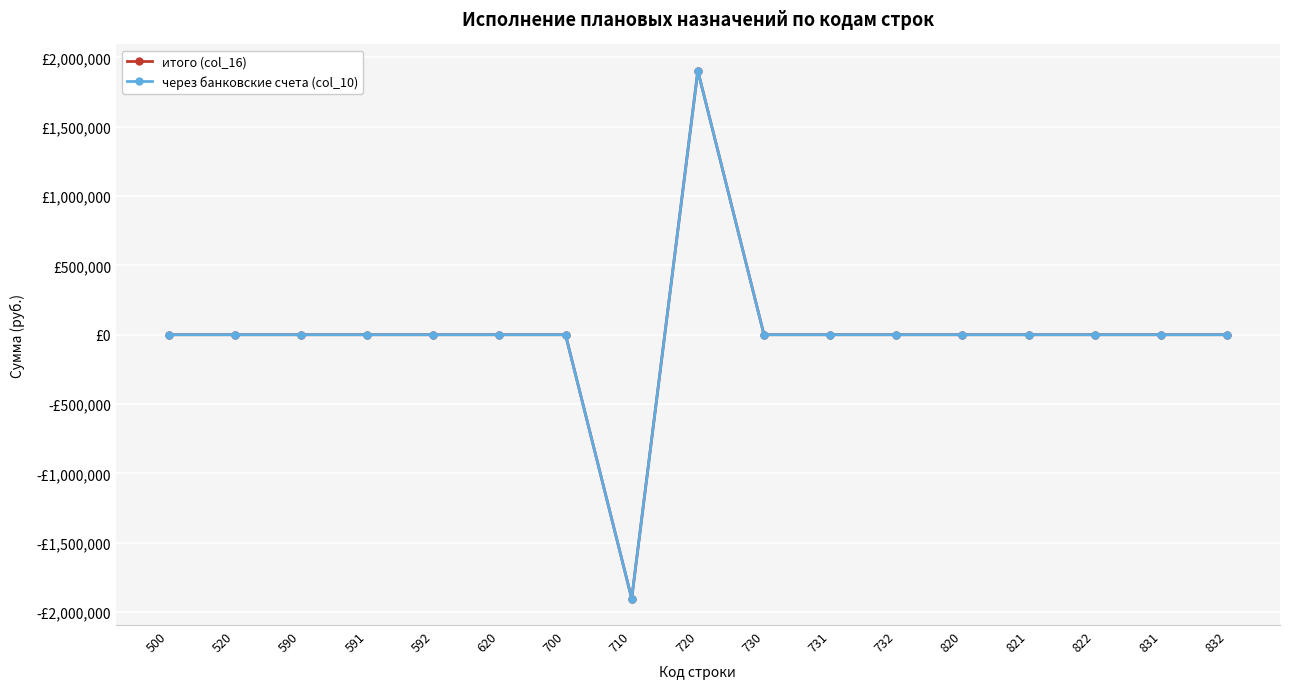

At which category does итого (col_16) reach its first local valley?

710